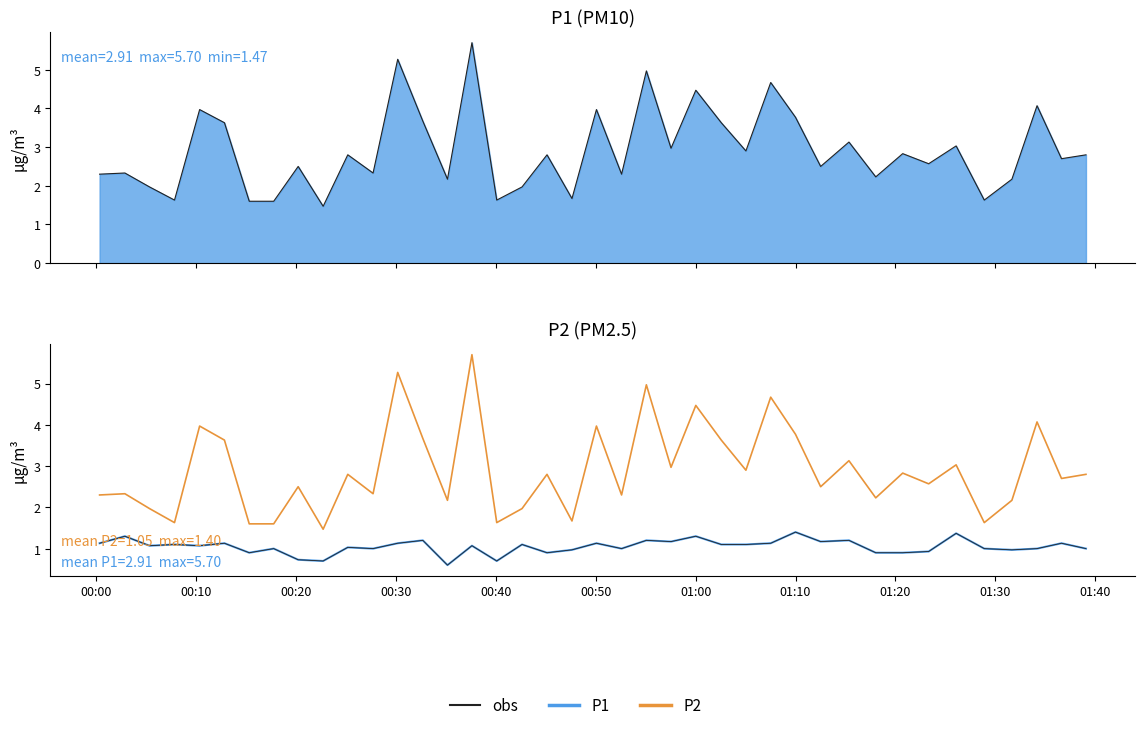

Reading right to left, transcribe all the data shown in this chart.

obs: 1.0	1.1	1.0	1.0	1.0	1.4	0.9	0.9	0.9	1.2	1.2	1.4	1.1	1.1	1.1	1.3	1.2	1.2	1.0	1.1	1.0	0.9	1.1	0.7	1.1	0.6	1.2	1.1	1.0	1.0	0.7	0.7	1.0	0.9	1.1	1.1	1.1	1.1	1.3	1.1
P2: 1.0	1.1	1.0	1.0	1.0	1.4	0.9	0.9	0.9	1.2	1.2	1.4	1.1	1.1	1.1	1.3	1.2	1.2	1.0	1.1	1.0	0.9	1.1	0.7	1.1	0.6	1.2	1.1	1.0	1.0	0.7	0.7	1.0	0.9	1.1	1.1	1.1	1.1	1.3	1.1
P1: 2.8	2.7	4.1	2.2	1.6	3.0	2.6	2.8	2.2	3.1	2.5	3.8	4.7	2.9	3.6	4.5	3.0	5.0	2.3	4.0	1.7	2.8	2.0	1.6	5.7	2.2	3.7	5.3	2.3	2.8	1.5	2.5	1.6	1.6	3.6	4.0	1.6	2.0	2.3	2.3